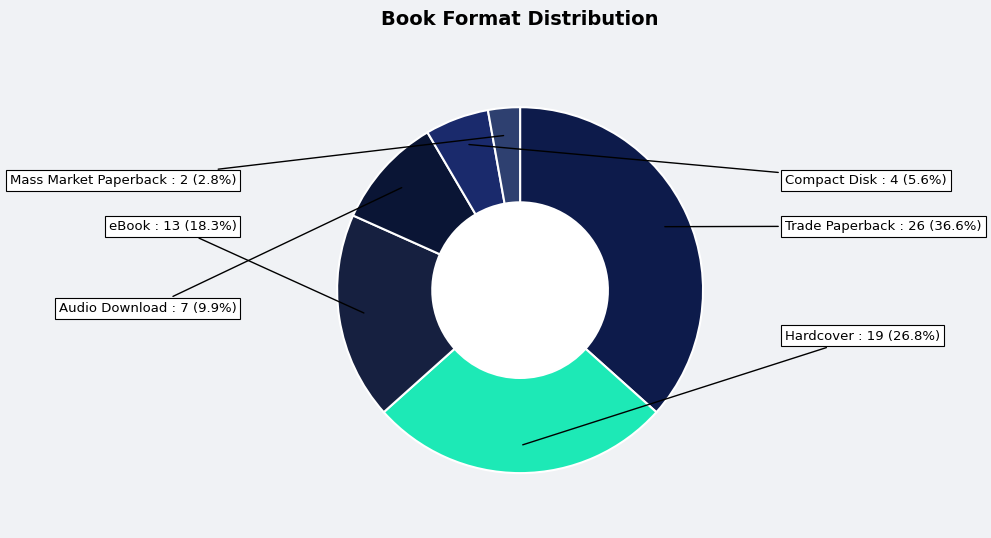

To the nearest percent, what is the average slice percentage?

17%